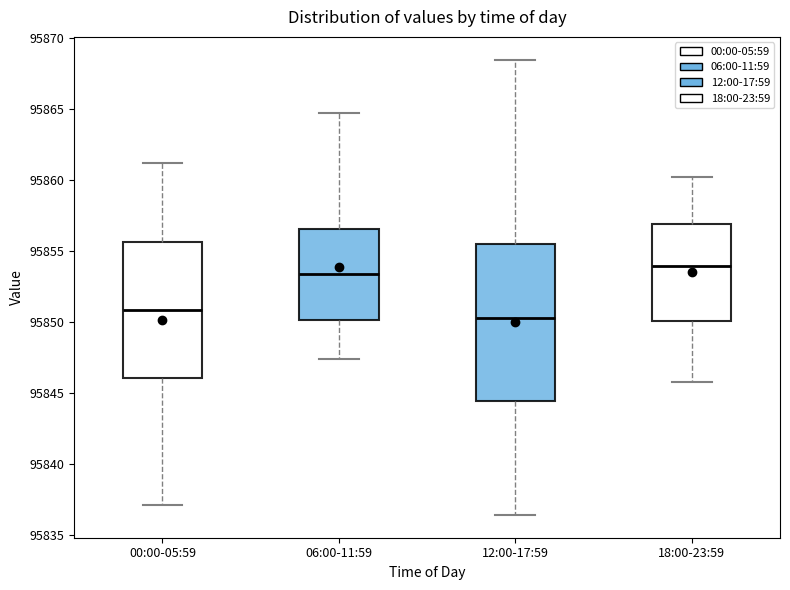

Which box is the tallest, from its lower edge to its upper edge?

12:00-17:59